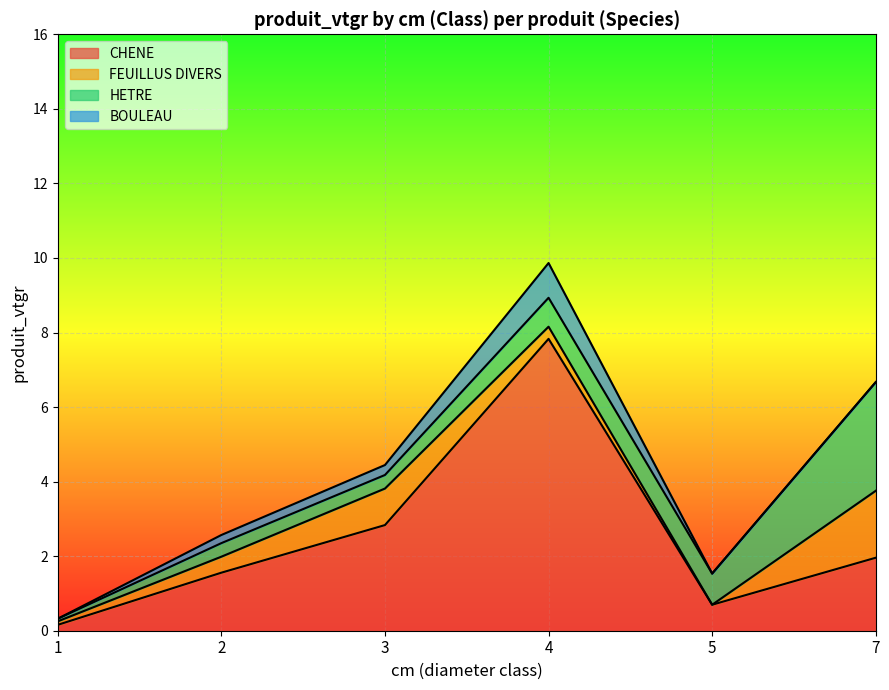

What is the value of the HETRE point at the 2nd from the left?

0.4